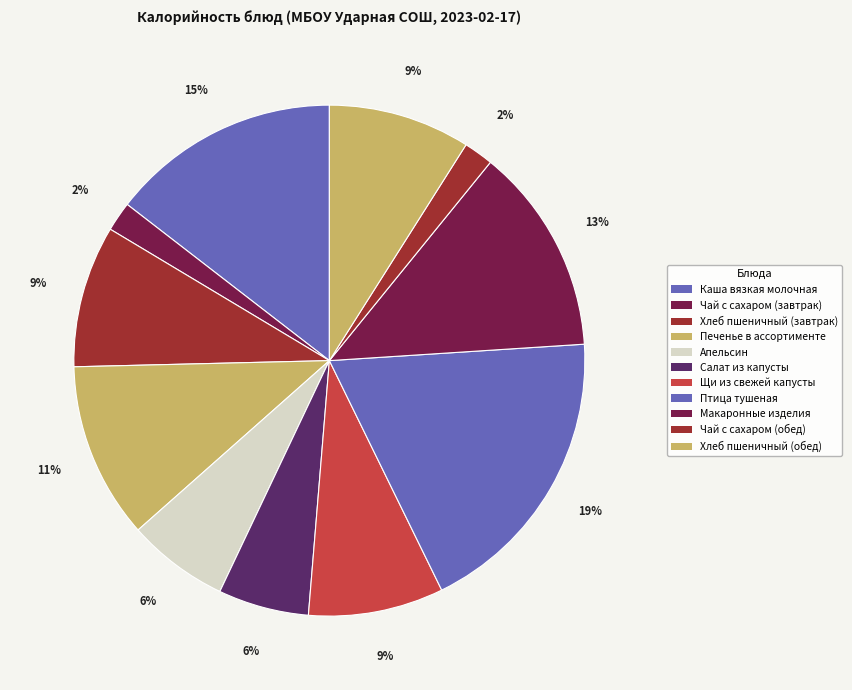

How many slices are in this pie chart?

11